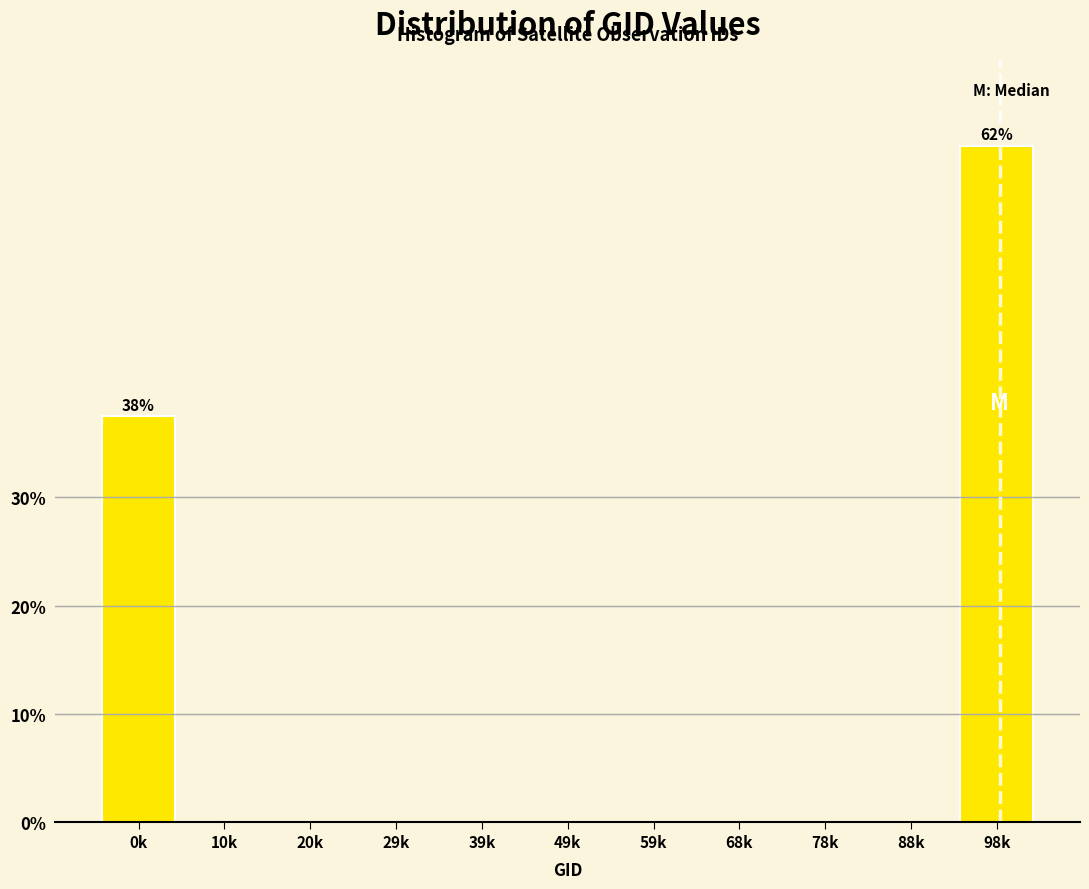

Reading left to right, transcribe all the data shown in this chart.

0k=37.5	10k=0.0	20k=0.0	29k=0.0	39k=0.0	49k=0.0	59k=0.0	68k=0.0	78k=0.0	88k=0.0	98k=62.5